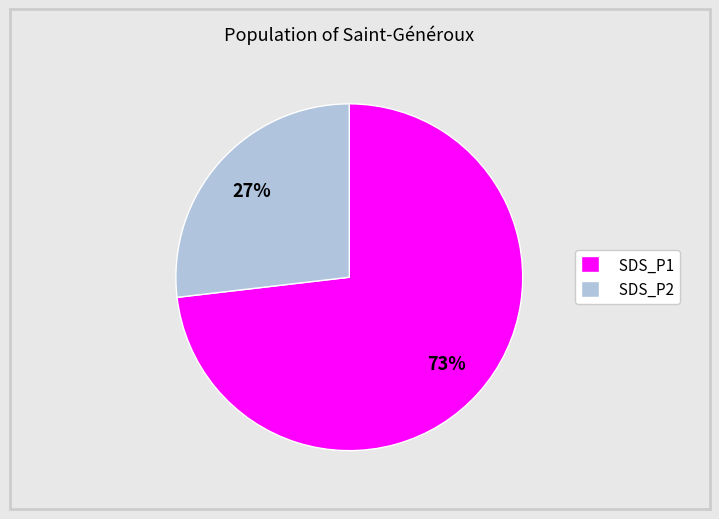

What is the ratio of the value at SDS_P1 to the value at SDS_P2?

2.7